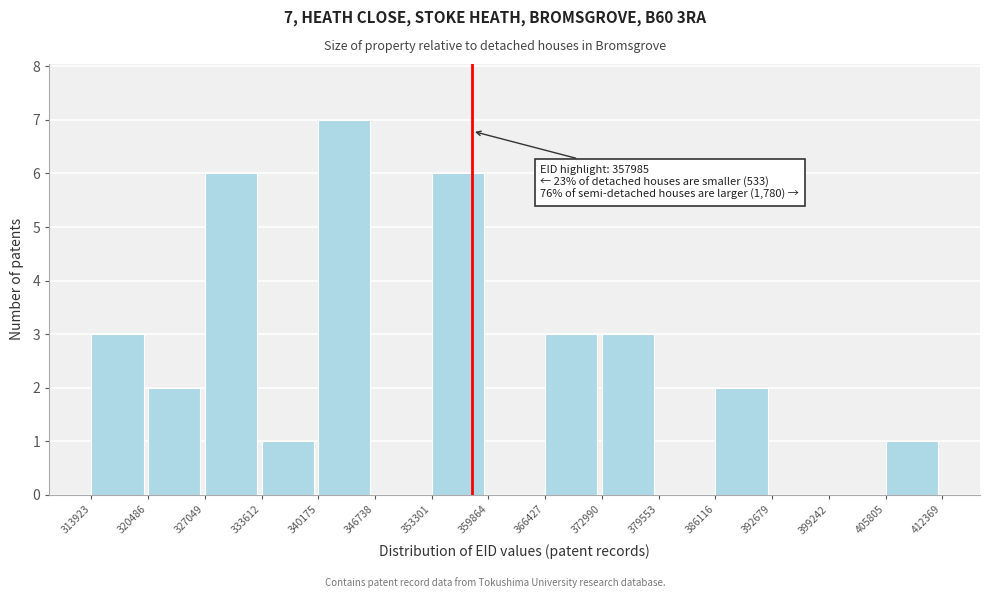

Which range on the x-axis has the tallest bar?

340175 to 346738